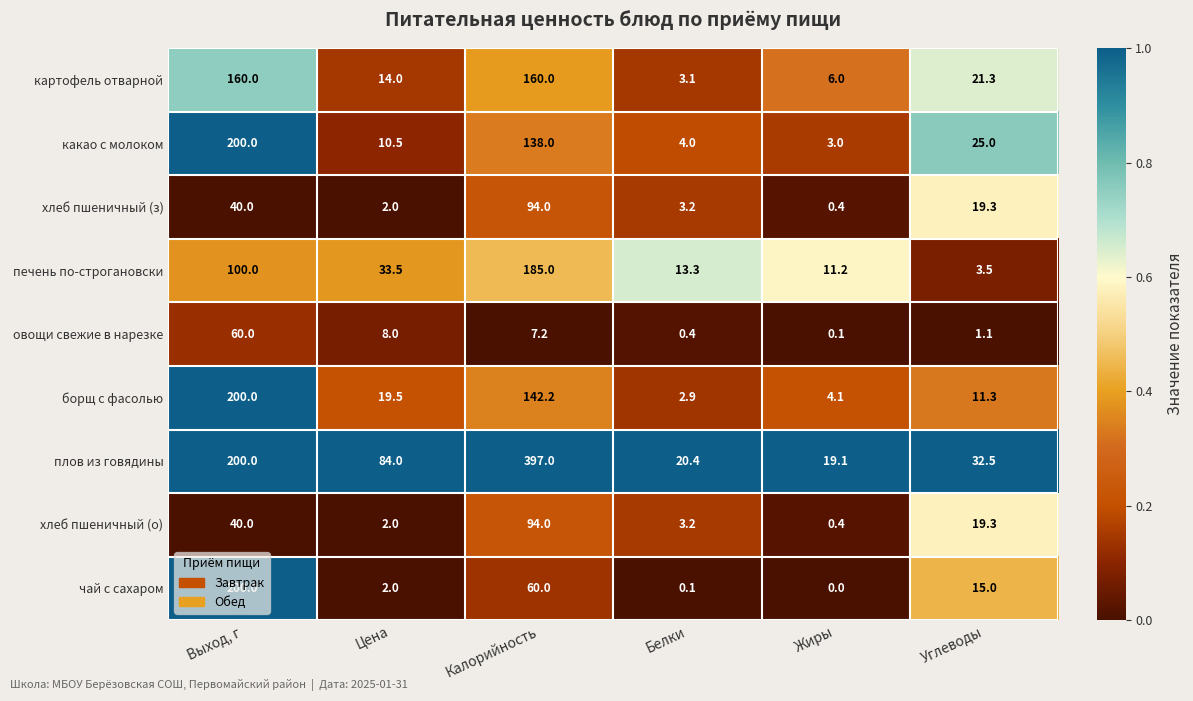

What is the difference between the maximum and second lowest values in the овощи свежие в нарезке series?

59.6